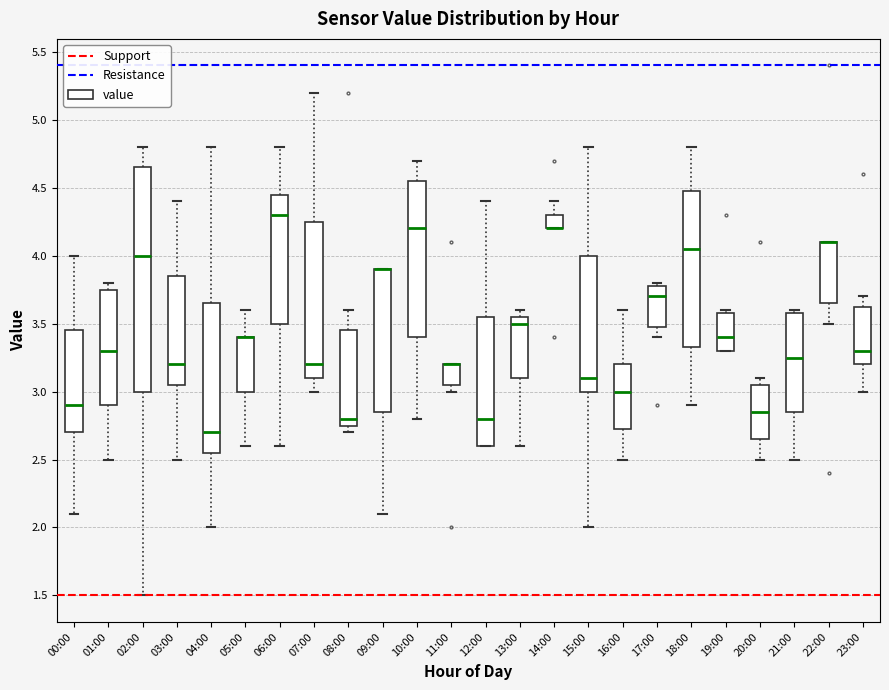

Which box is the tallest, from its lower edge to its upper edge?

02:00